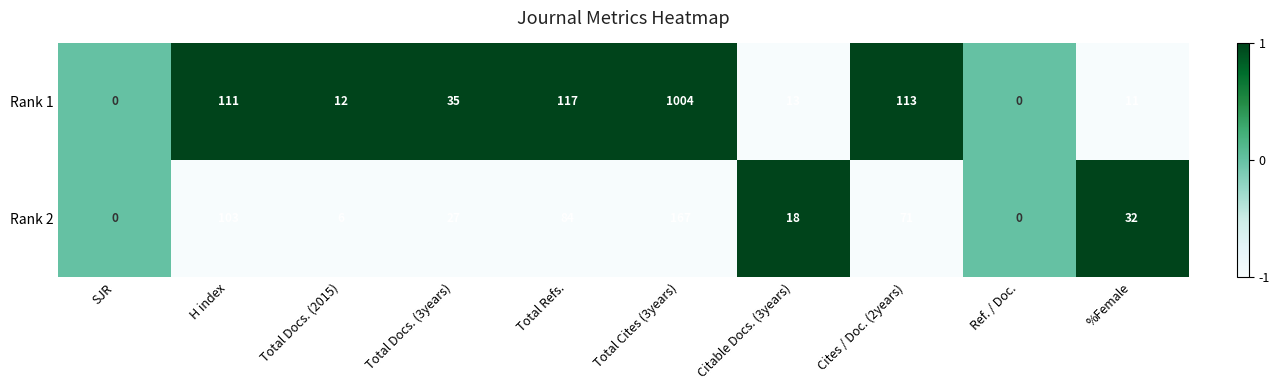

Which series has the widest spread of values?

Rank 1